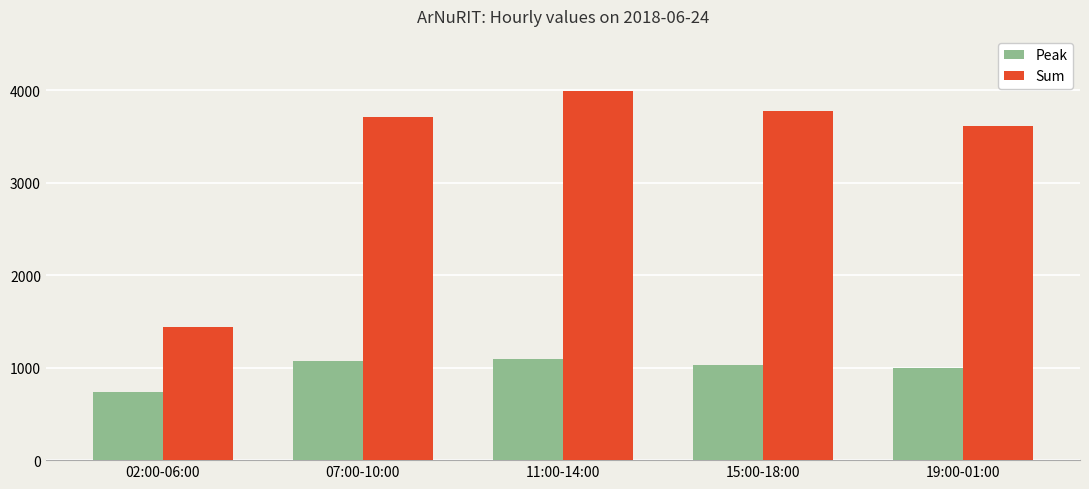

What position from the right is 19:00-01:00?

1